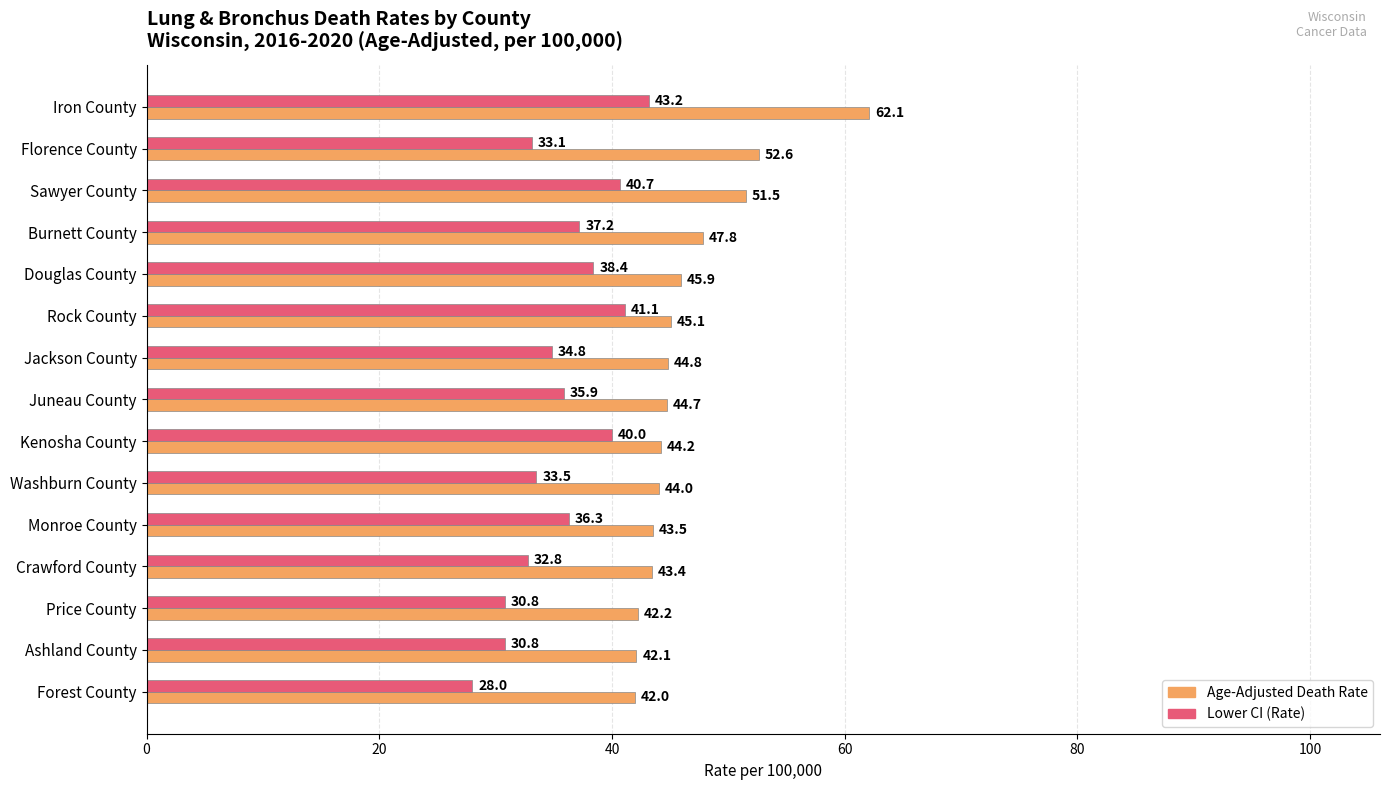

Count the number of categories in the chart.

15